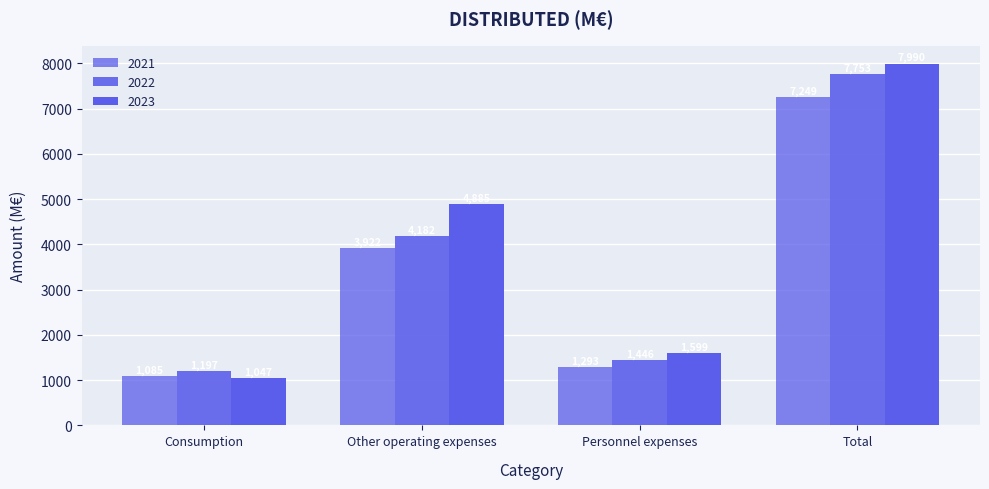

How many data points does each series have?

4